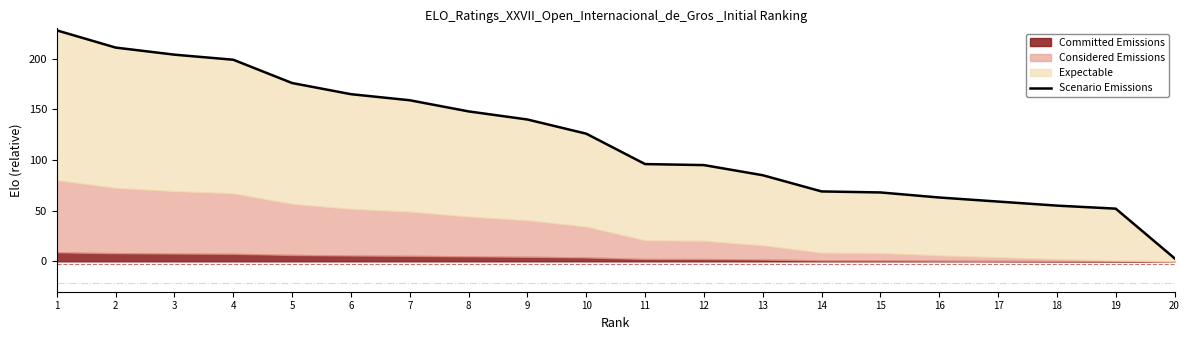

What is the sum of all values?

2401